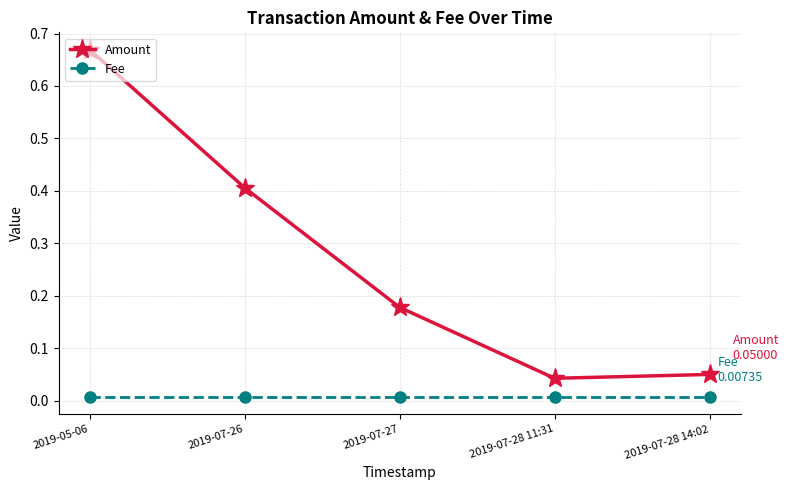

The Amount series shows 0.4 at 2019-07-26. True or false?

True